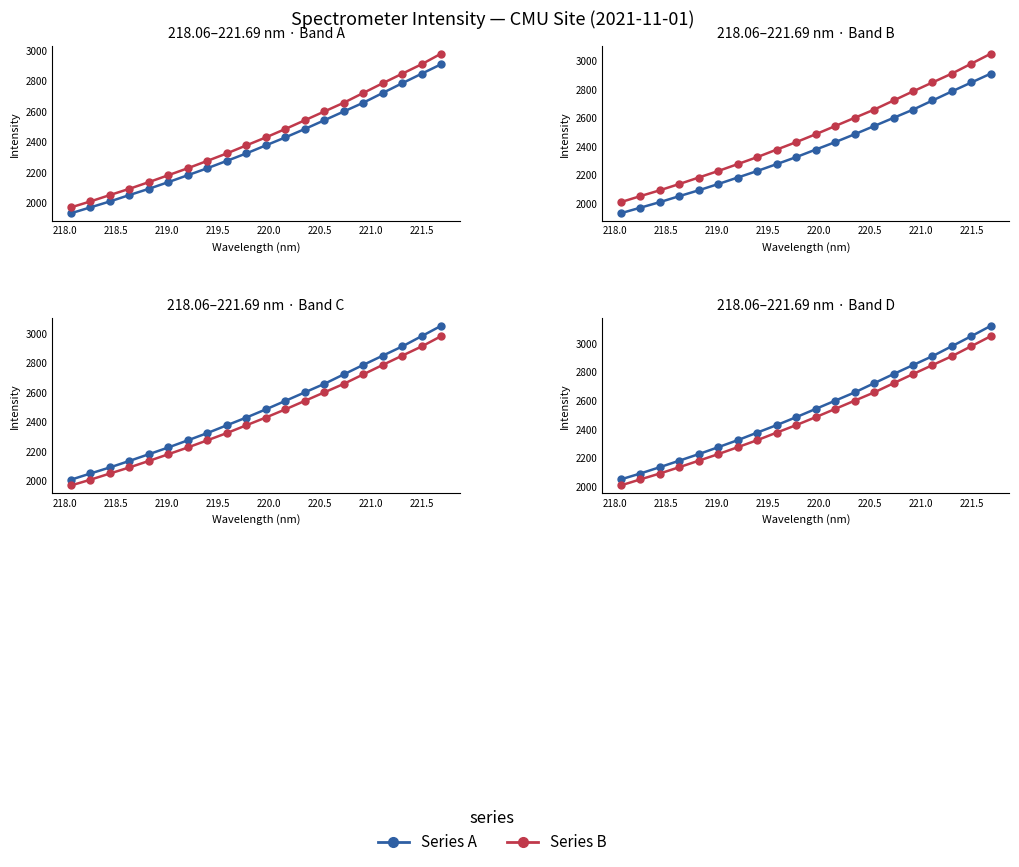

Reading left to right, what are all the values shown in this chart?

Series A: 2051.3	2092.4	2136.4	2181.8	2227.6	2275.8	2324.8	2377.5	2429.8	2484.9	2542.3	2599.9	2657.4	2721.5	2785.5	2847.9	2910.2	2979.9	3049.8	3121.6
Series B: 2009.4	2051.3	2092.4	2136.4	2181.8	2227.6	2275.8	2324.8	2377.5	2429.8	2484.9	2542.3	2599.9	2657.4	2721.5	2785.5	2847.9	2910.2	2979.9	3049.8